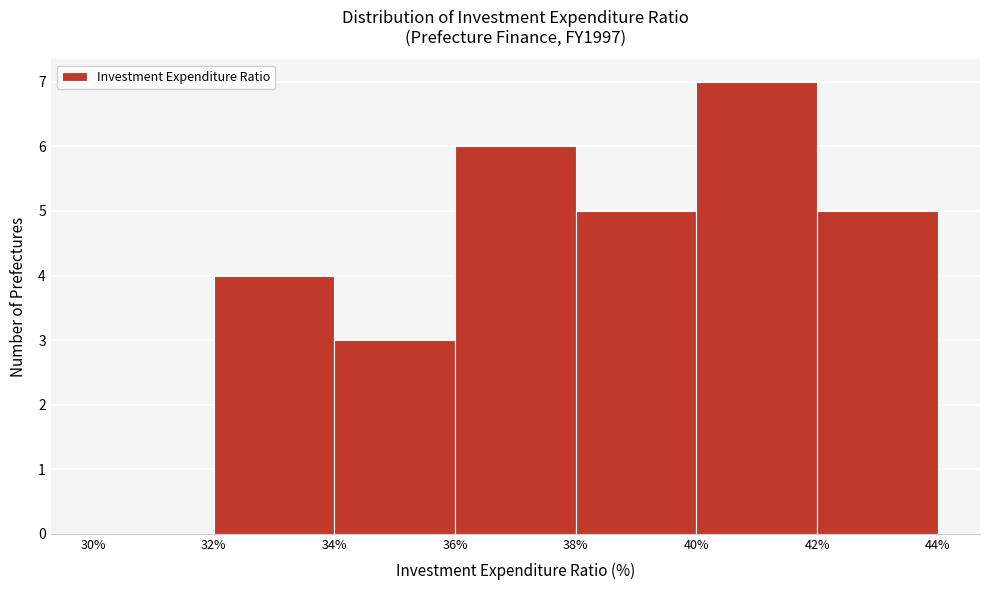

Which range on the x-axis has the tallest bar?

40% to 42%